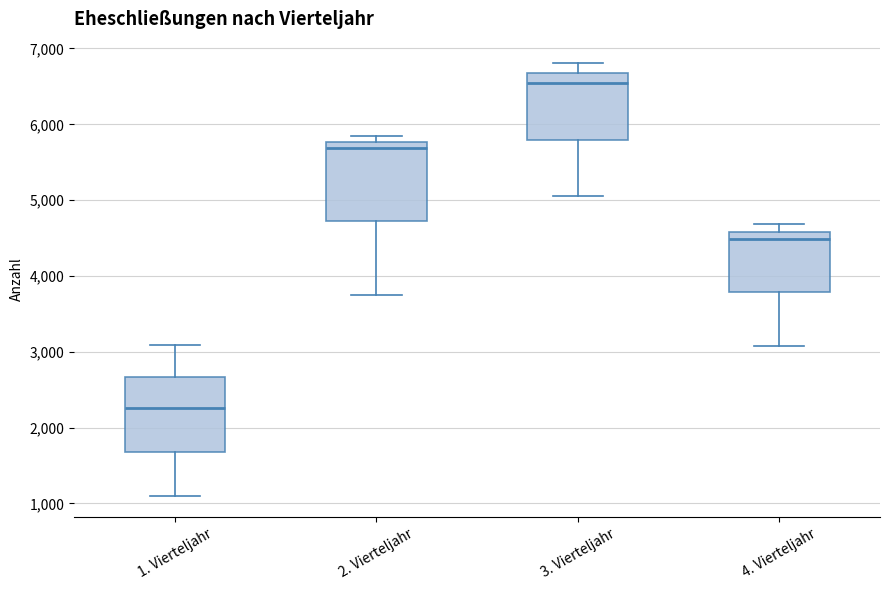

Reading left to right, transcribe this box plot: for each box, give where its median line is, the range the box spans, and where its two whiskers end, as read against the y-axis. The values are not printed on the chart, so give them approximately, as read against the axis.

1. Vierteljahr: median 2300, box 1700 to 2700, whiskers 1100 to 3100
2. Vierteljahr: median 5700, box 4700 to 5800, whiskers 3800 to 5800 (just above the box's upper edge)
3. Vierteljahr: median 6500, box 5800 to 6700, whiskers 5100 to 6800
4. Vierteljahr: median 4500, box 3800 to 4600, whiskers 3100 to 4700